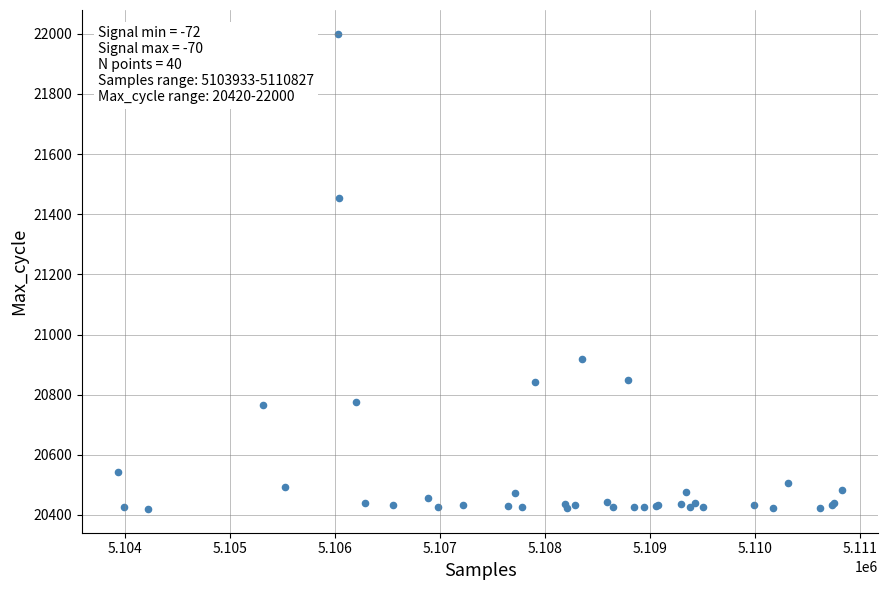

What Y value in the scatter plot is closest to 21210?

21453